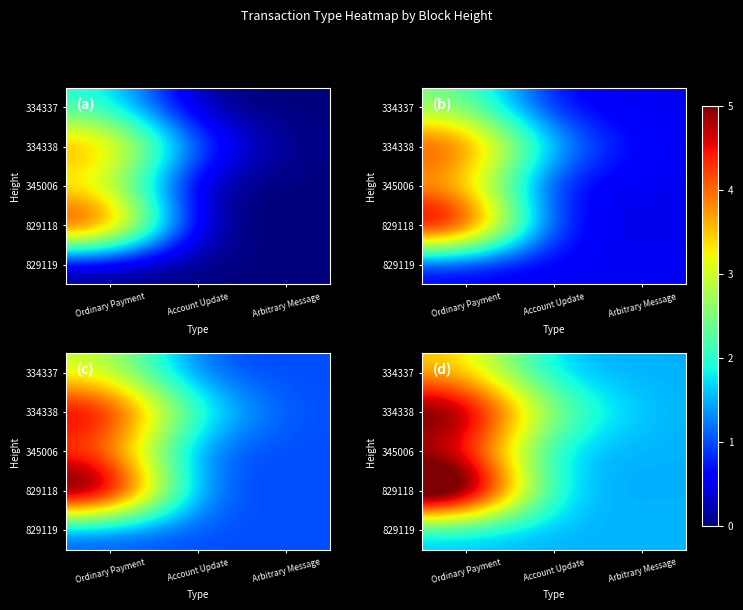

Is it true that 334337 equals 0.7 at Account Update?

False